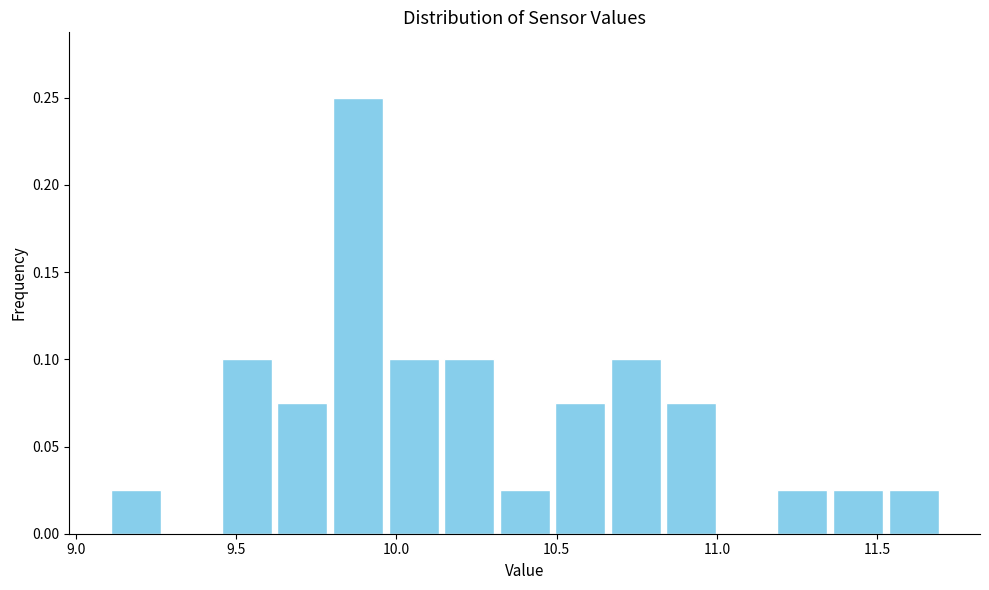

Read against the x-axis, roughly where is the centre of the tallest bar?

9.90